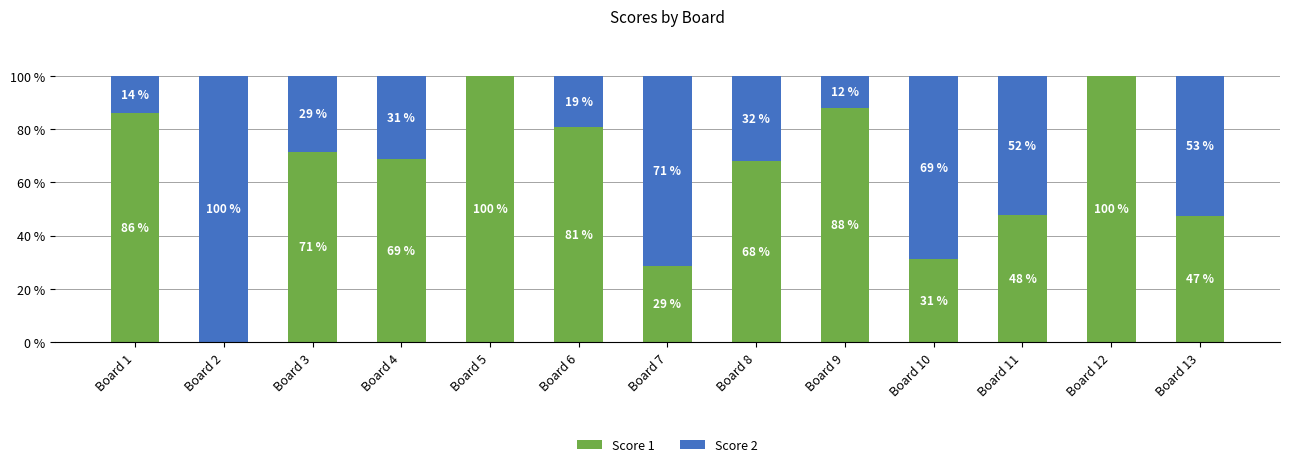

Count the number of categories in the chart.

13